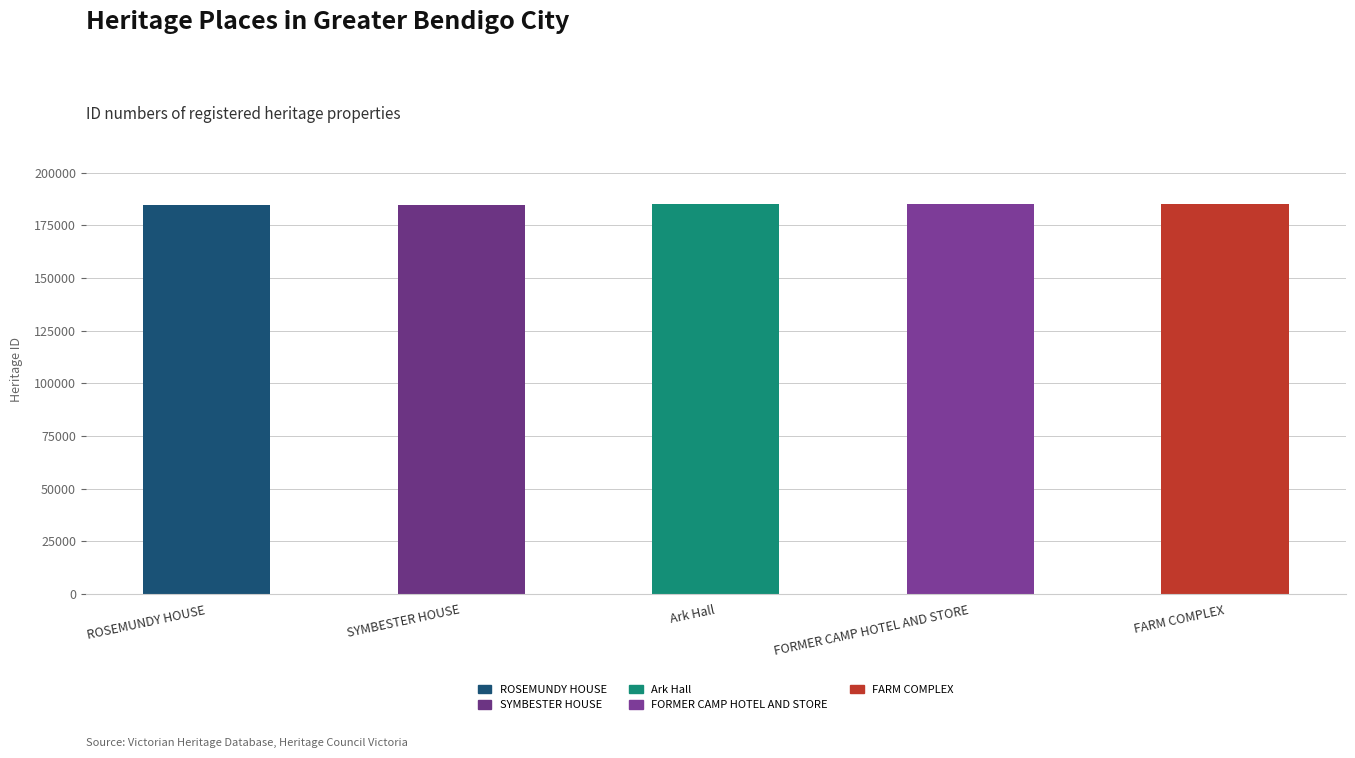

The value at FARM COMPLEX is 94144. True or false?

False